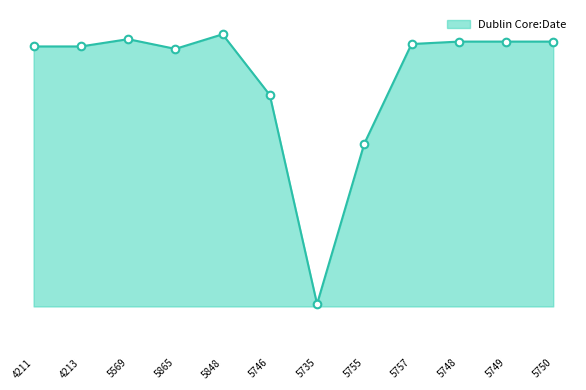

Which has a higher value, 5865 or 4213?

4213